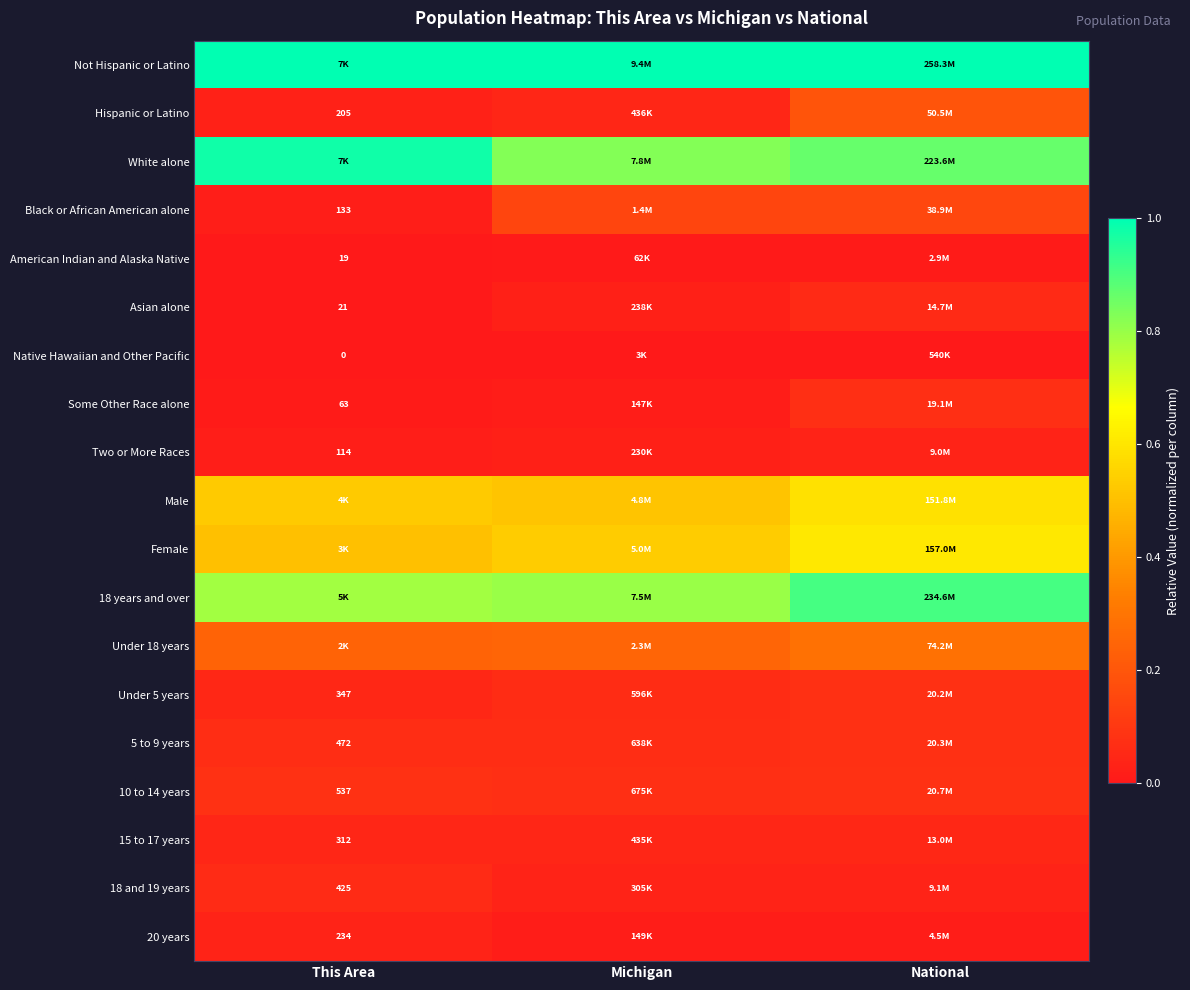

Which series has the largest total across all categories?

Not Hispanic or Latino